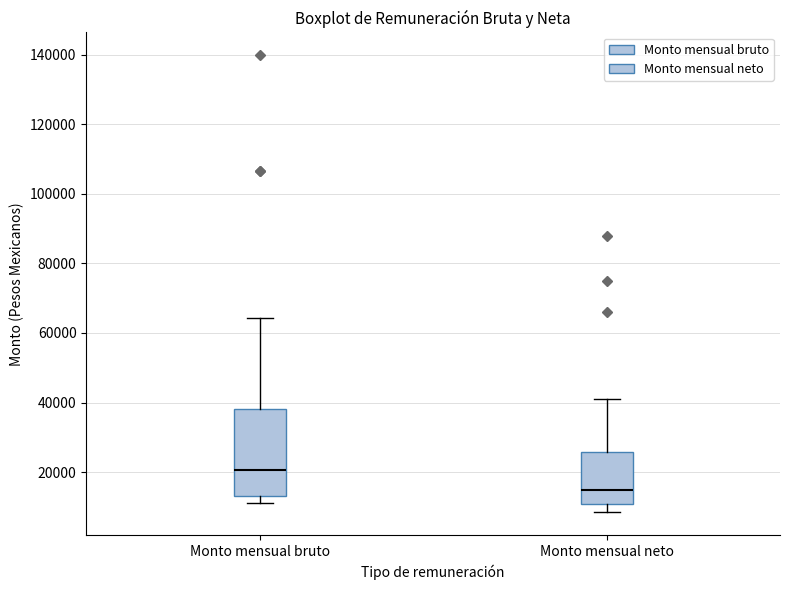

Reading left to right, read every box against the y-axis: the position of its median line, the range the box covers, and the ends of its whiskers. The values are not printed on the chart, so give them approximately, as read against the axis.

Monto mensual bruto: median 20000, box 14000 to 38000, whiskers 12000 to 64000
Monto mensual neto: median 14000, box 10000 to 26000, whiskers 8000 to 42000